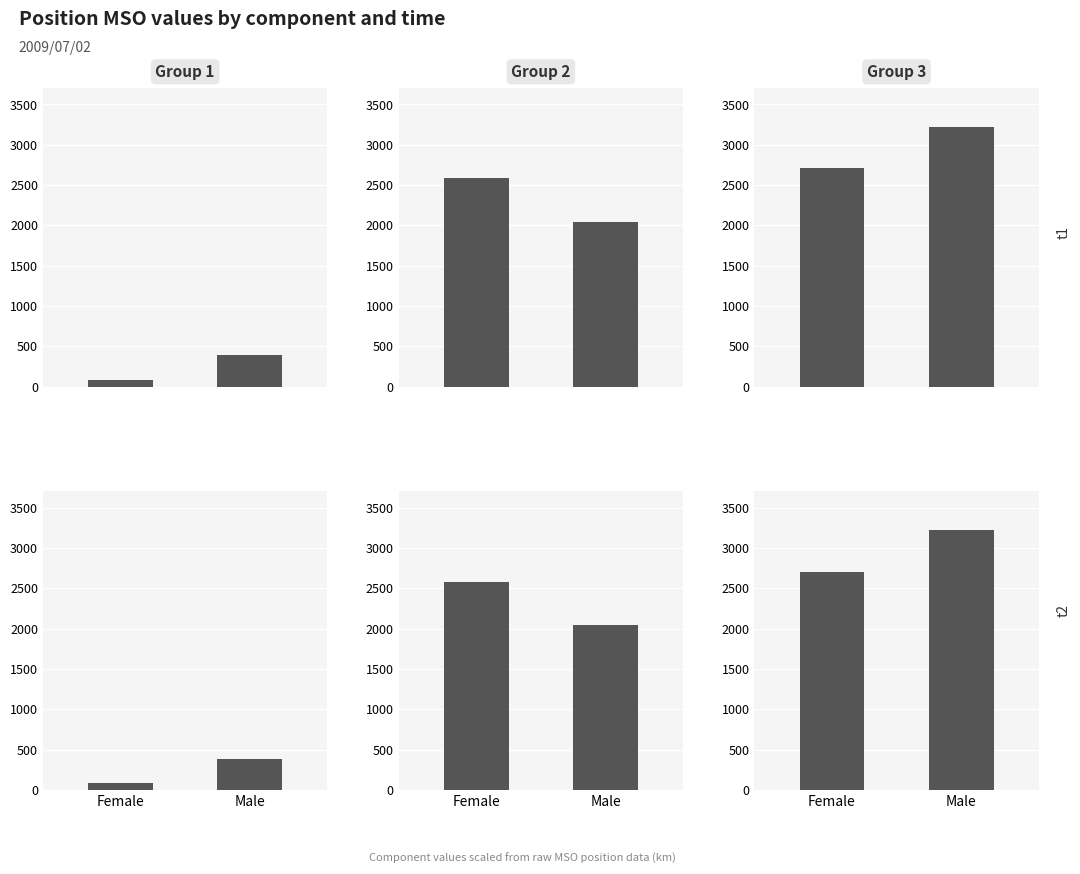

Rank the series by their maximum value, from lowest to highest.

Group 1, Group 2, Group 3